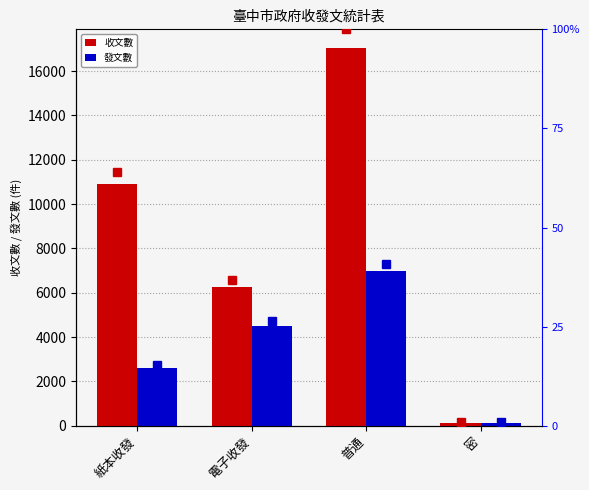

How many values in the 收文數 percentile series exceed 64?

2